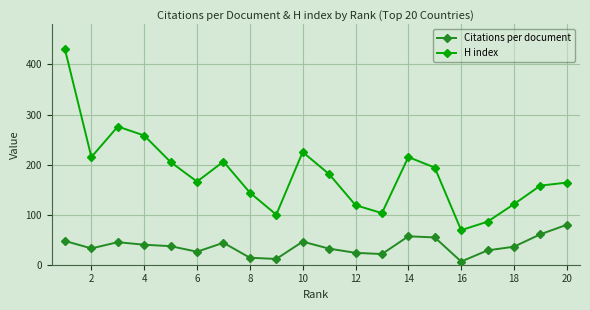

Rank the series by their maximum value, from highest to lowest.

H index, Citations per document